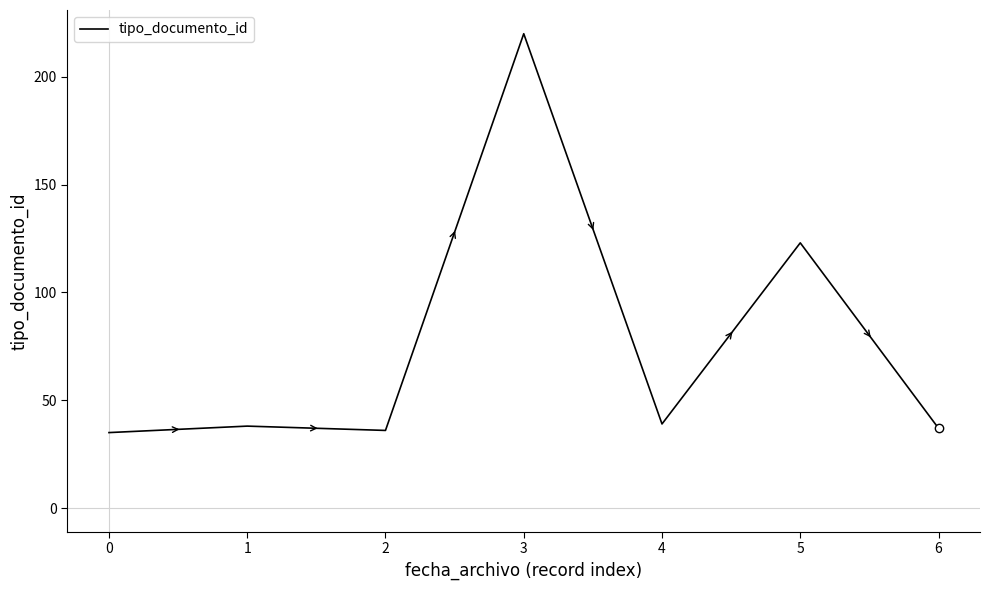

How many lines are shown in the chart?

1